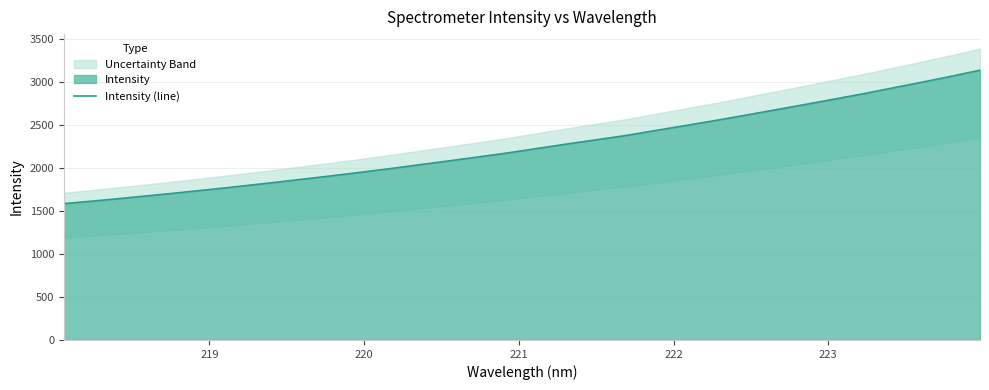

What is the highest value of the Intensity (line) series?

3135.0